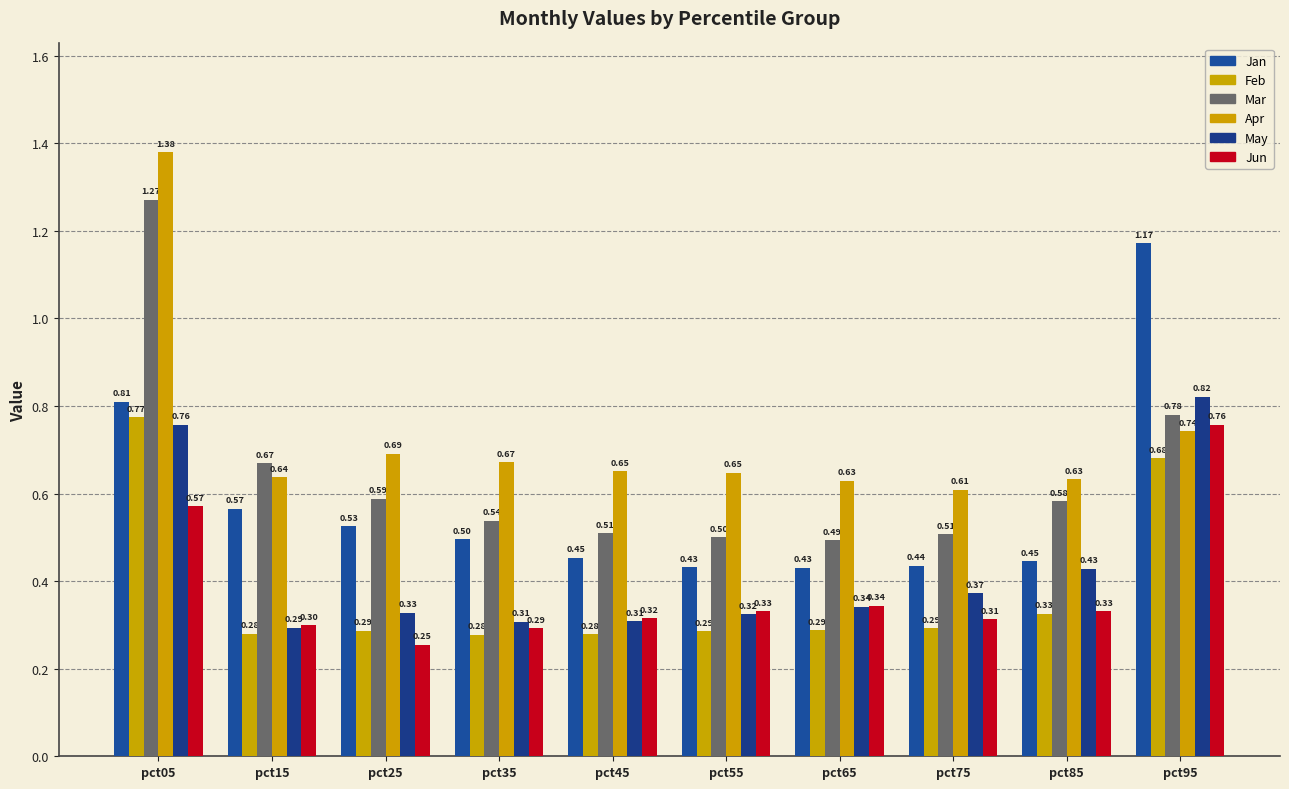

Reading left to right, transcribe all the data shown in this chart.

Jan: 0.8	0.6	0.5	0.5	0.5	0.4	0.4	0.4	0.4	1.2
Feb: 0.8	0.3	0.3	0.3	0.3	0.3	0.3	0.3	0.3	0.7
Mar: 1.3	0.7	0.6	0.5	0.5	0.5	0.5	0.5	0.6	0.8
Apr: 1.4	0.6	0.7	0.7	0.7	0.6	0.6	0.6	0.6	0.7
May: 0.8	0.3	0.3	0.3	0.3	0.3	0.3	0.4	0.4	0.8
Jun: 0.6	0.3	0.3	0.3	0.3	0.3	0.3	0.3	0.3	0.8